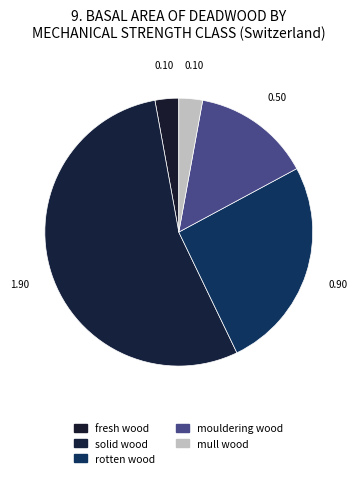

Combined, what portion of the pie is mouldering wood and rotten wood?

40.0%